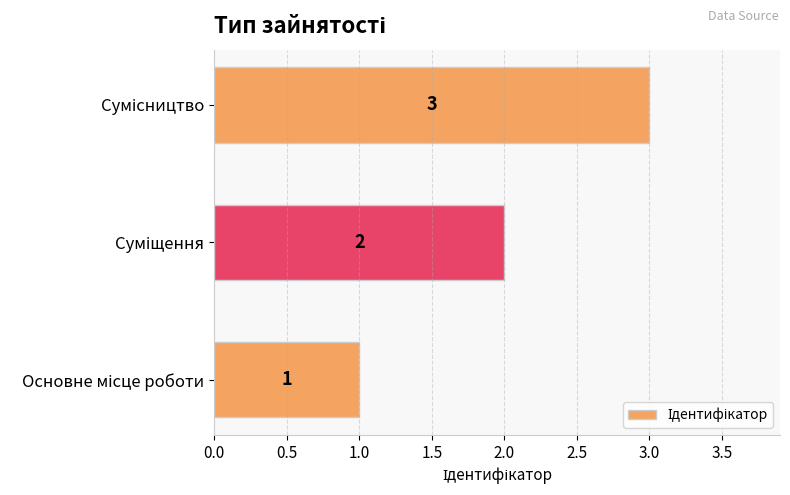

How many values are between 1 and 3?

3